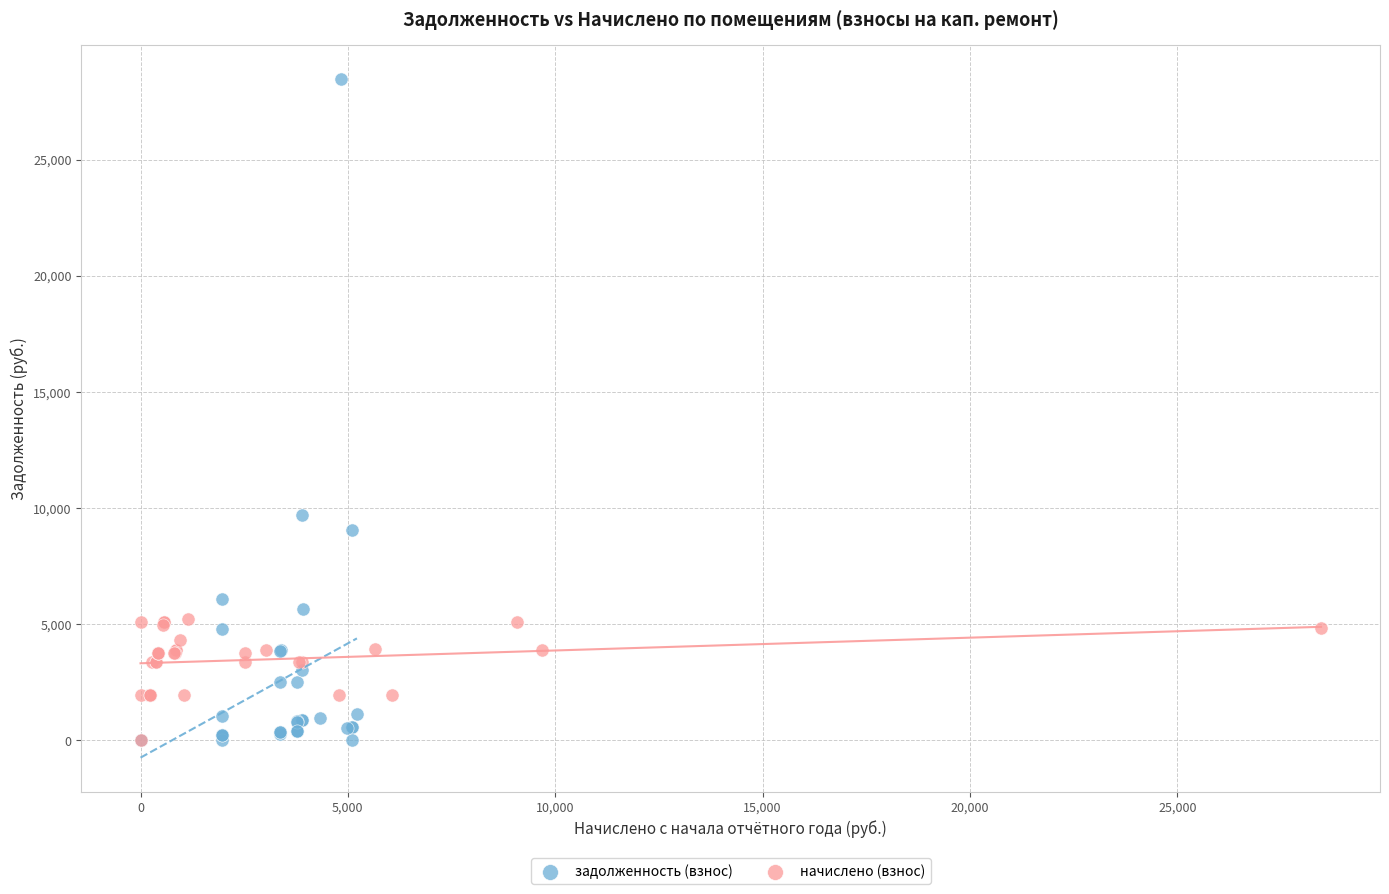

What are all the series names shown in the legend?

задолженность (взнос), начислено (взнос)